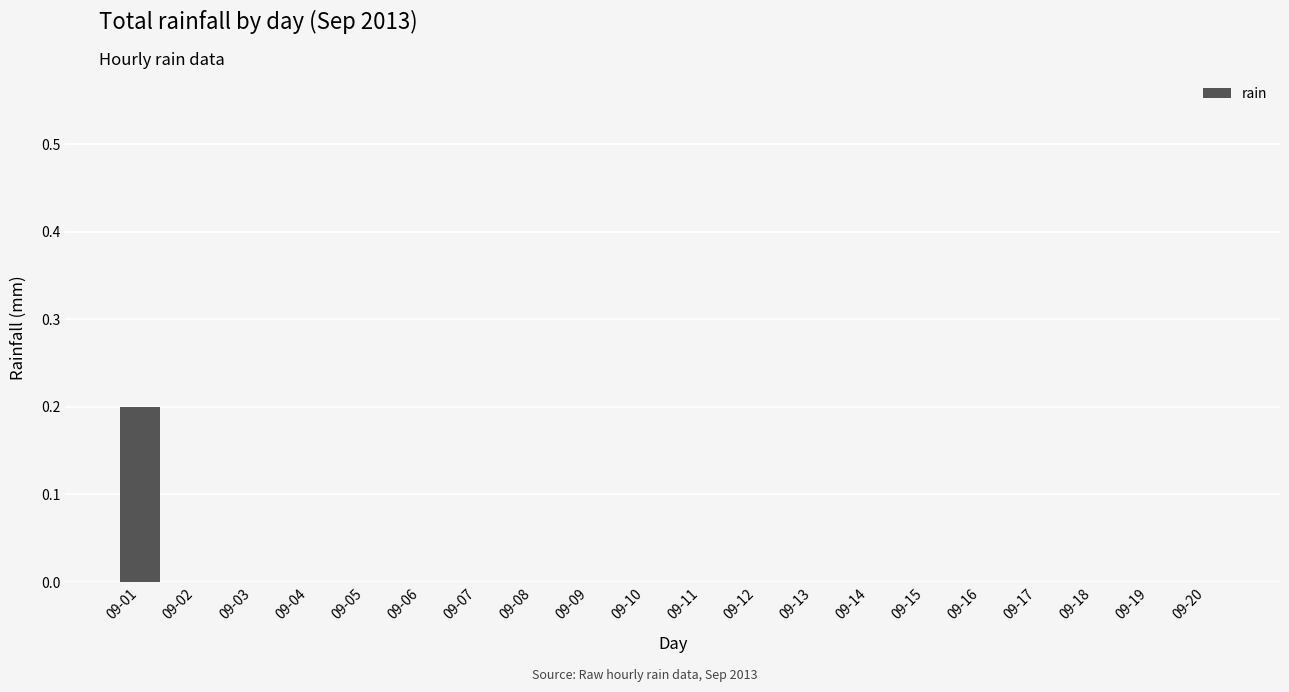

Which category has the highest value across all series?

09-01